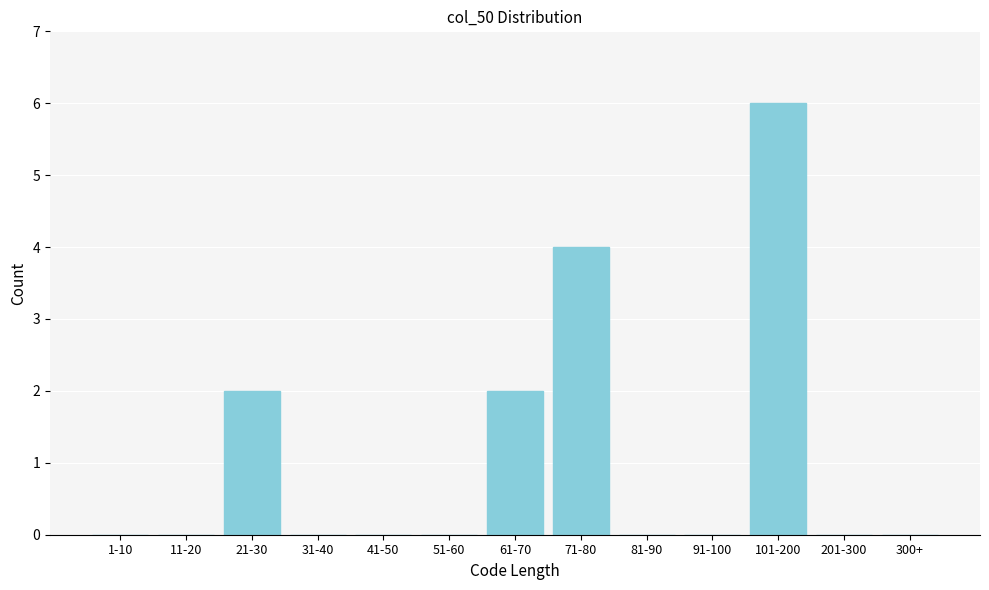

Reading left to right, list all the values displayed in this chart.

1-10=0	11-20=0	21-30=2	31-40=0	41-50=0	51-60=0	61-70=2	71-80=4	81-90=0	91-100=0	101-200=6	201-300=0	300+=0